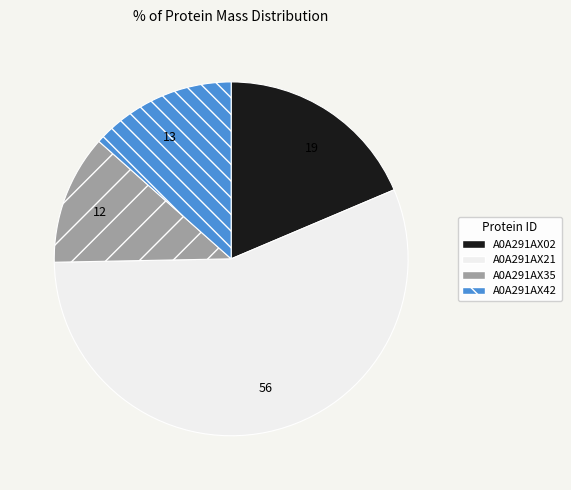

Which category has the smallest portion of the pie?

A0A291AX35